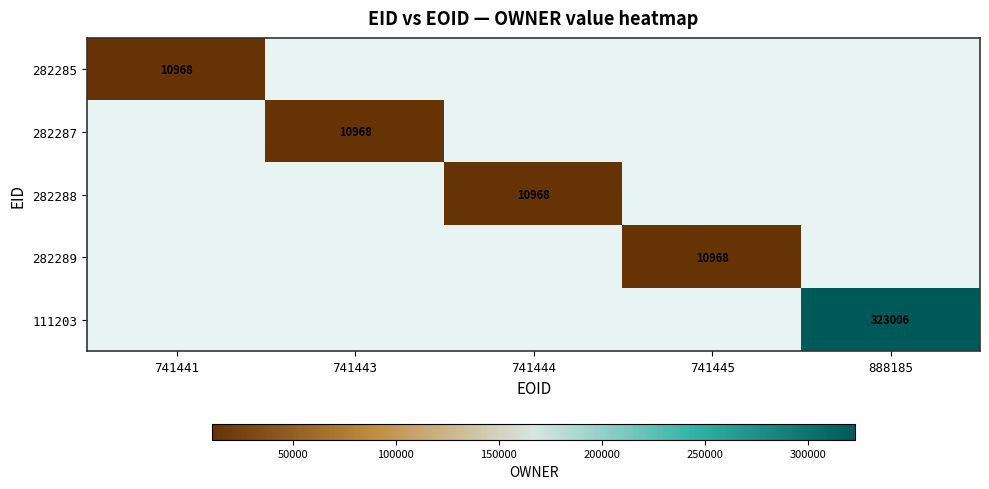

Is it true that 282289 equals 10968 at 741445?

True